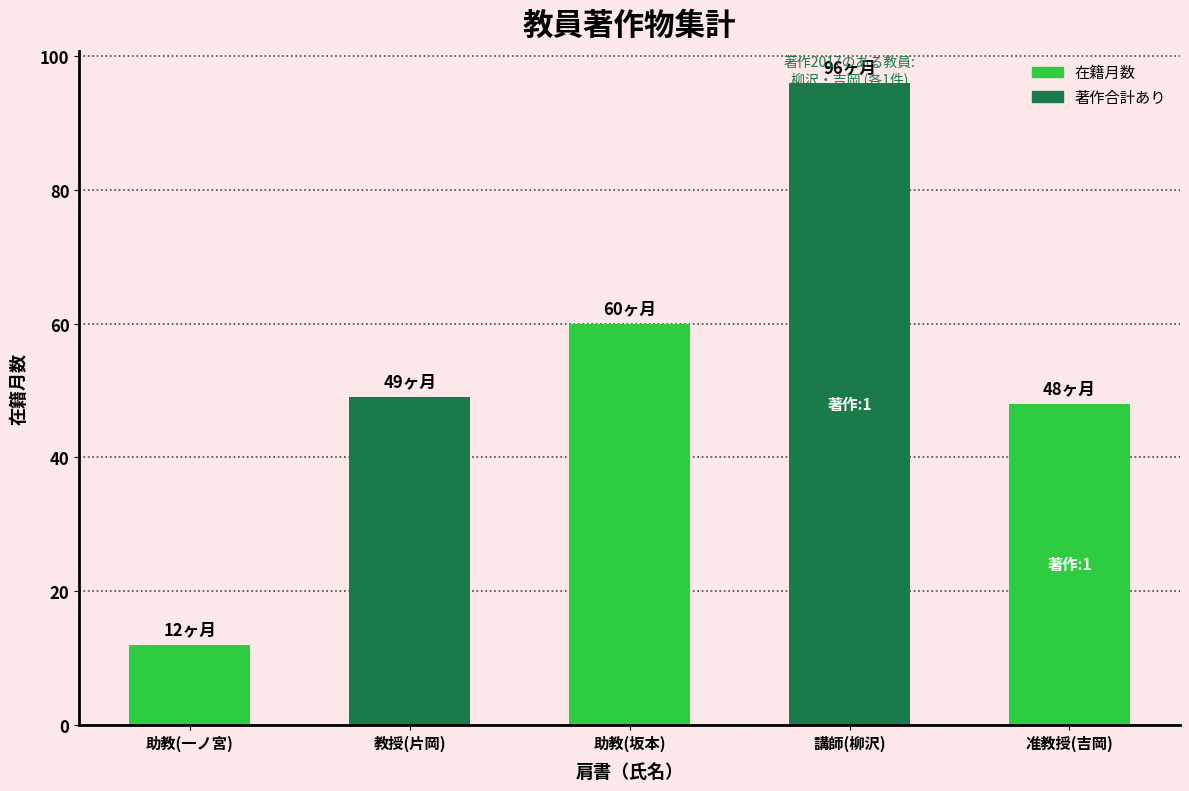

What is the average value?

53